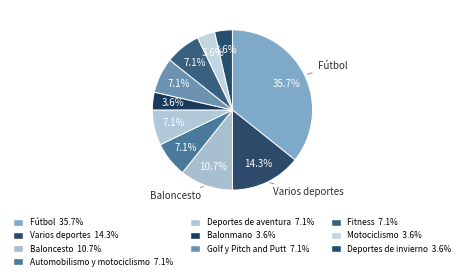

How many slices are in this pie chart?

10